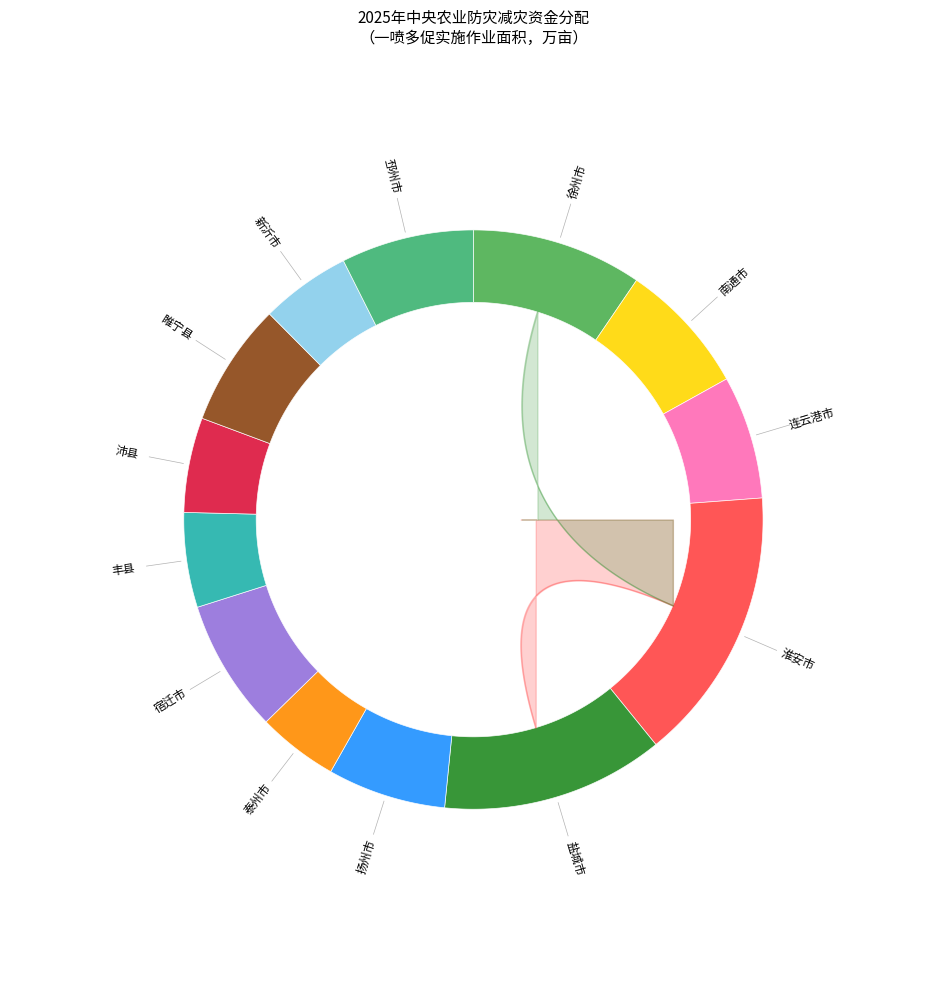

Is it true that 南通市 is 1% of the pie?

False